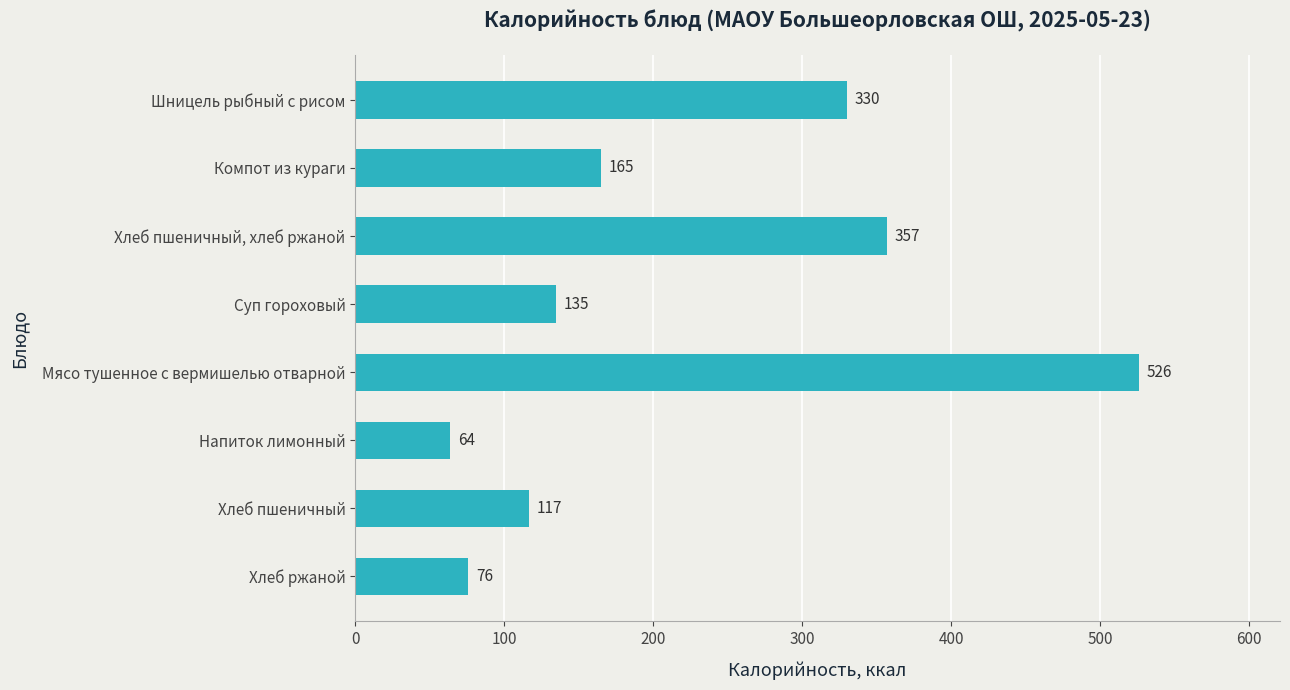

Reading top to bottom, transcribe all the data shown in this chart.

Шницель рыбный с рисом=330	Компот из кураги=165	Хлеб пшеничный, хлеб ржаной=357	Суп гороховый=135	Мясо тушенное с вермишелью отварной=526	Напиток лимонный=64	Хлеб пшеничный=117	Хлеб ржаной=76